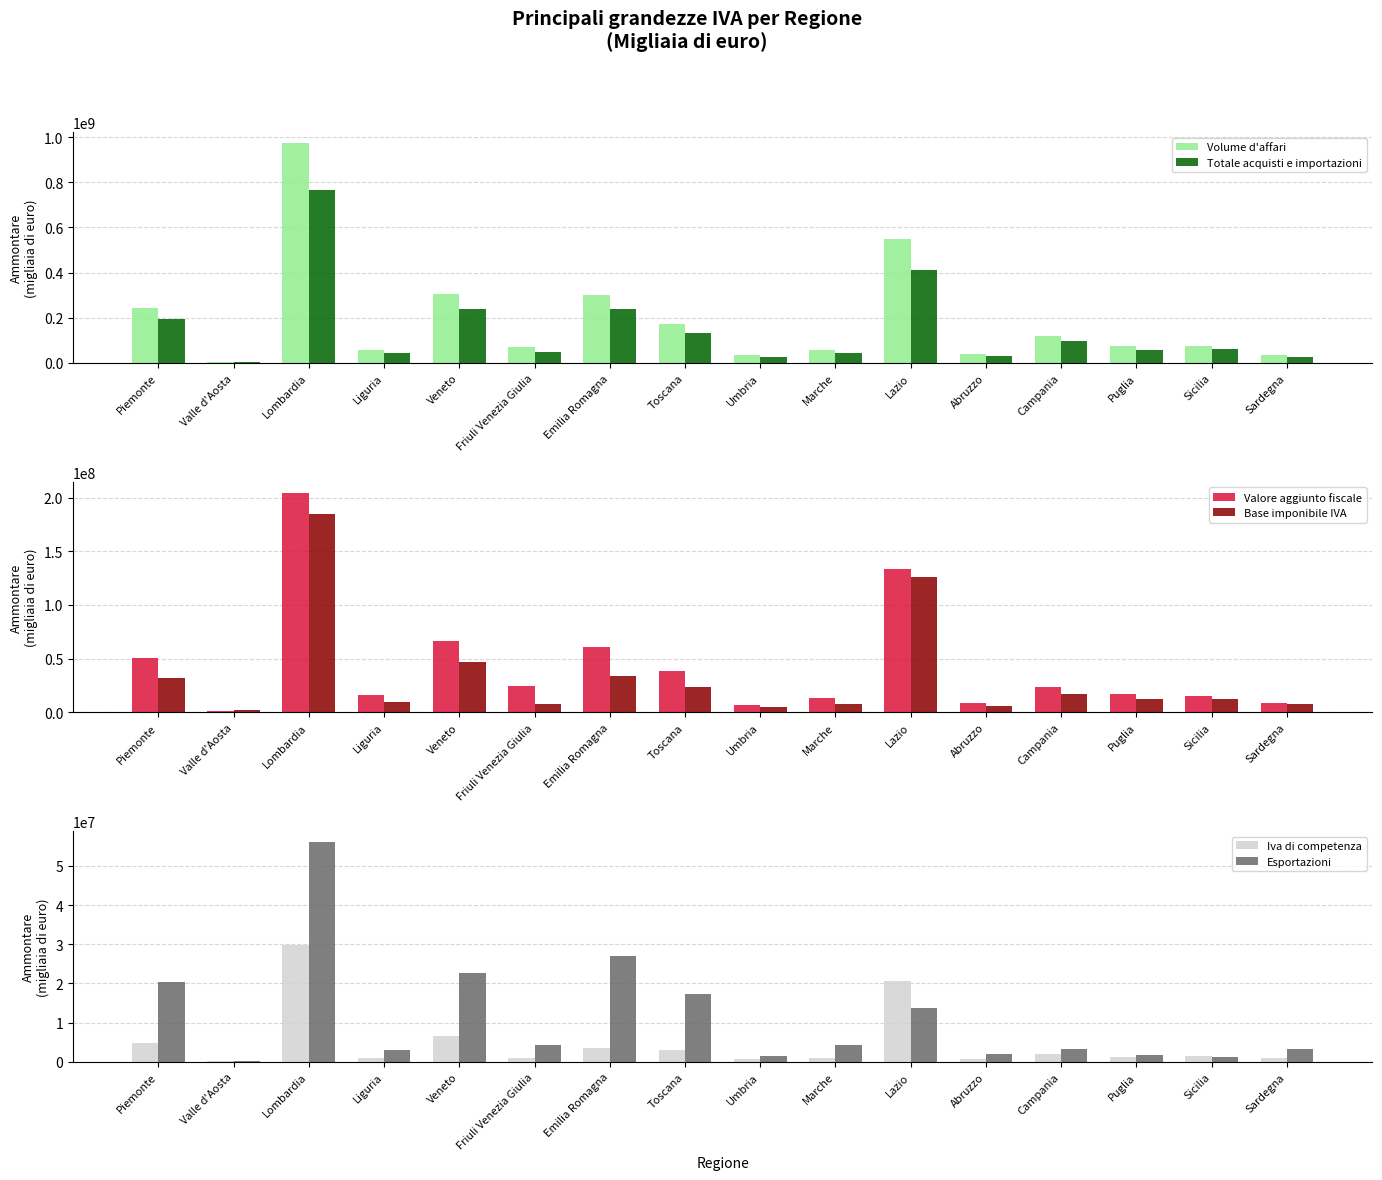

Between Emilia Romagna and Marche, which series saw the biggest shift?

Volume d'affari